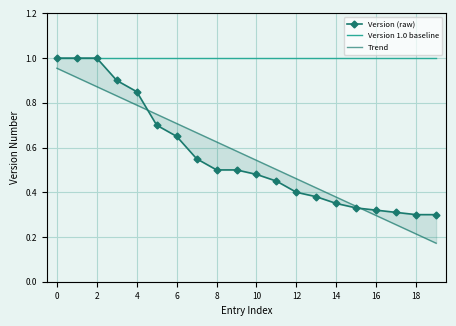

What is the label of the 13th point from the left?

12